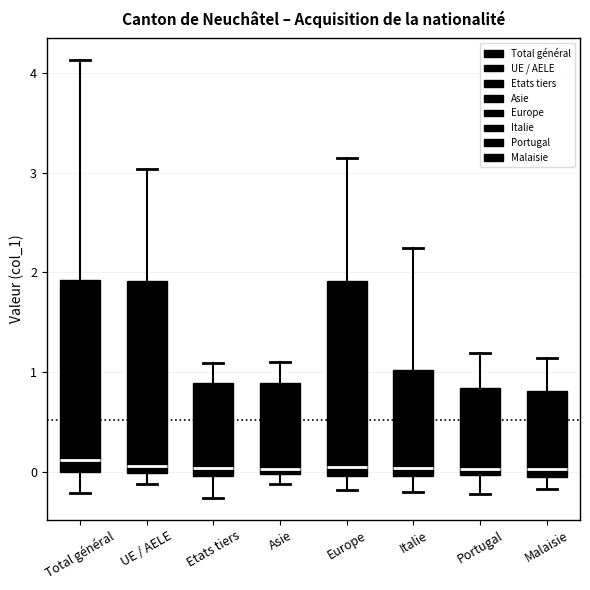

Where is the lower edge of the box for Europe on the y-axis? The values are not printed on the chart, so give them approximately, as read against the axis.

0.0